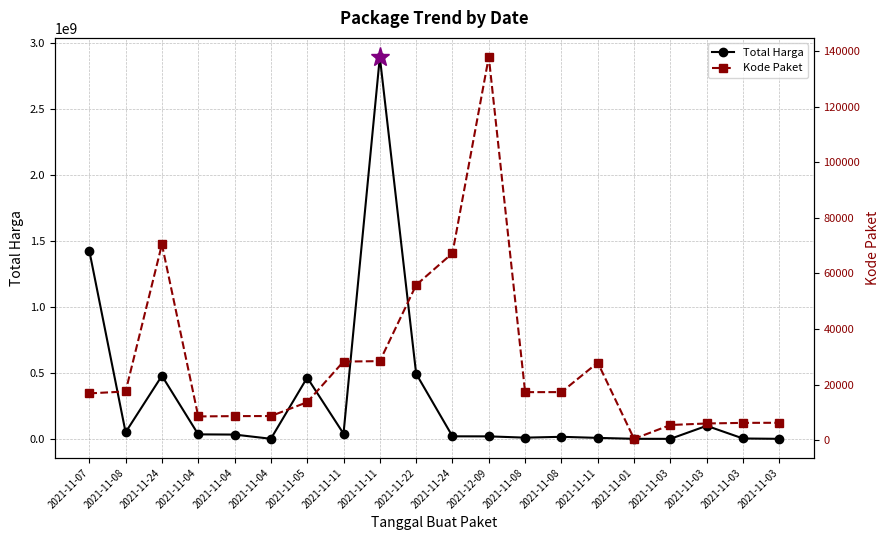

At which label does Kode Paket first exceed 17272?

2021-11-08